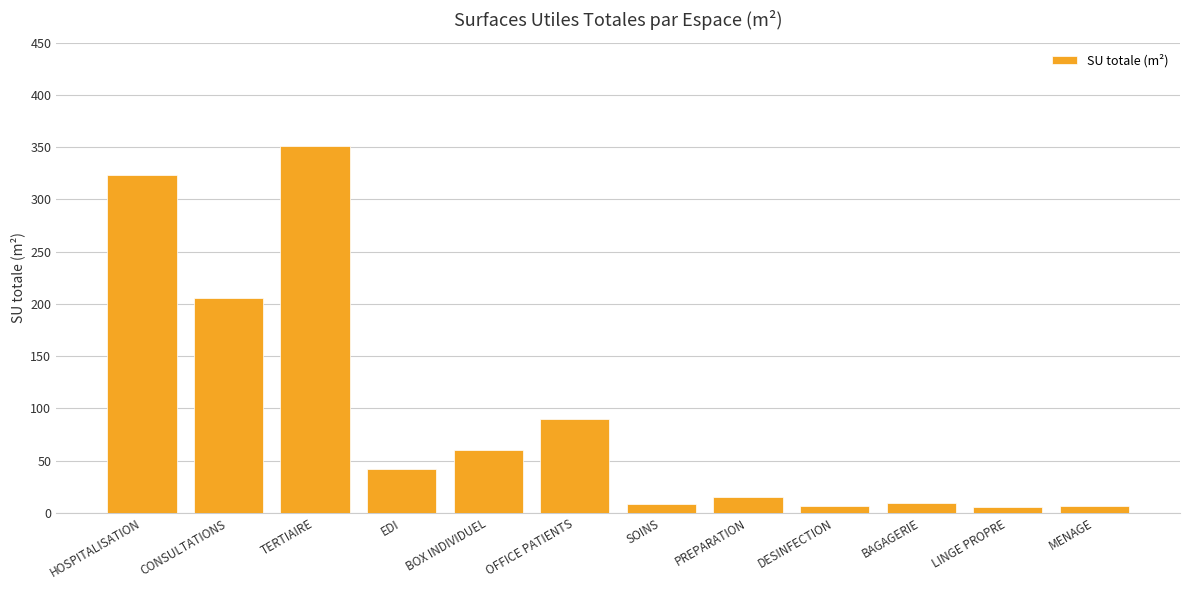

What is the greatest value displayed?

351.3